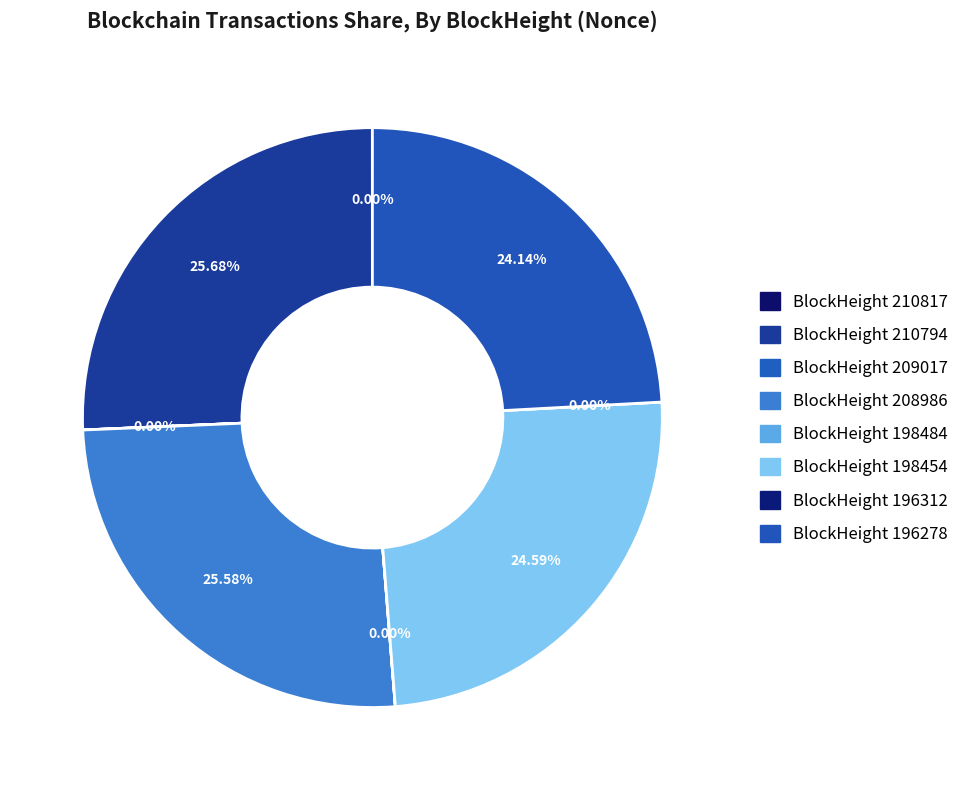

To the nearest percent, what is the combined percentage of 210794 and 210817?

26%